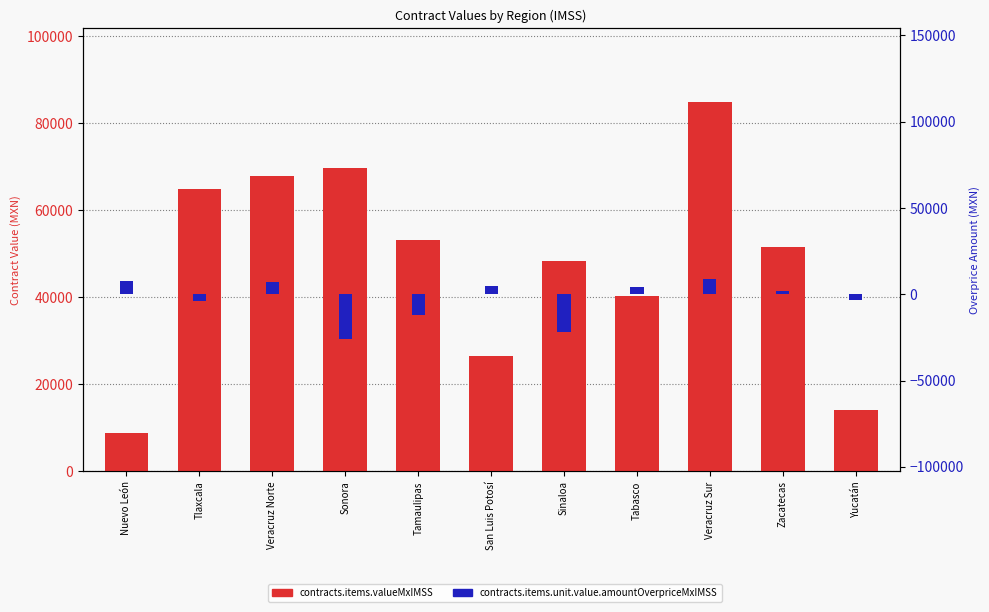

At which label is contracts.items.unit.value.amountOverpriceMxIMSS closest to -8423?

Tamaulipas